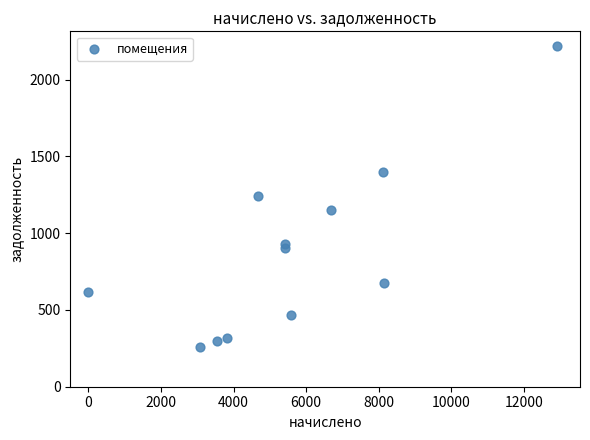

What is the range of X values (max minus min)?

12903.0